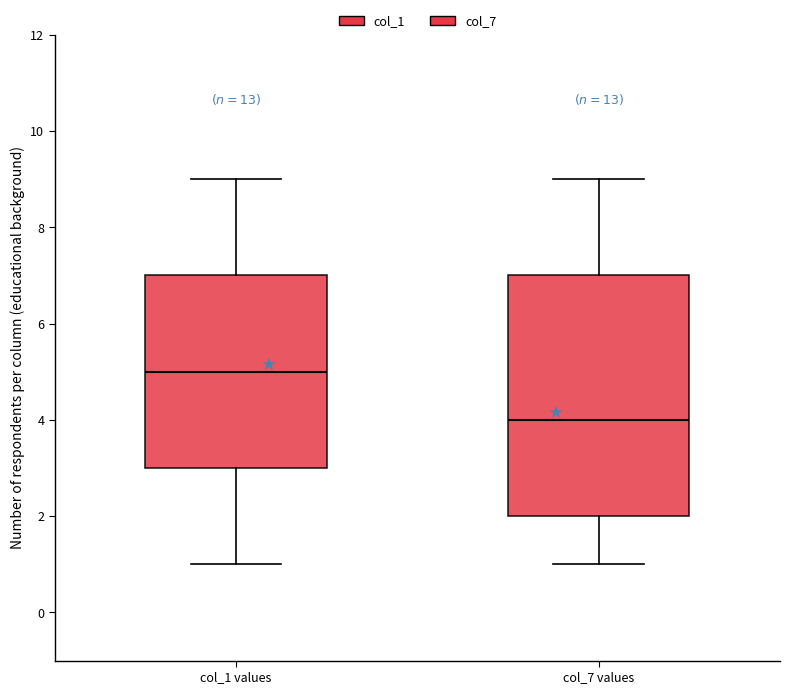

Which box has the highest median line?

col_1 values